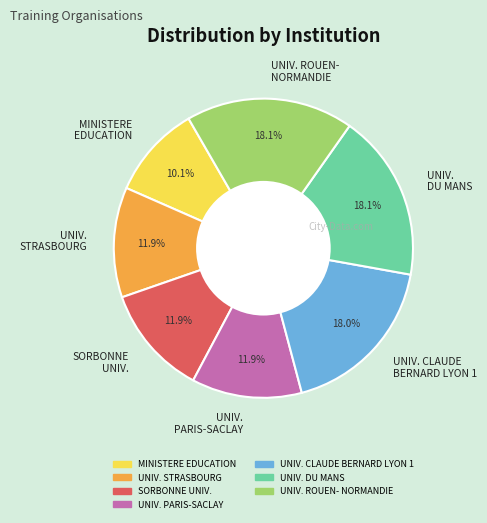

What is the ratio of the value at UNIV. PARIS-SACLAY to the value at UNIV. STRASBOURG?

1.0